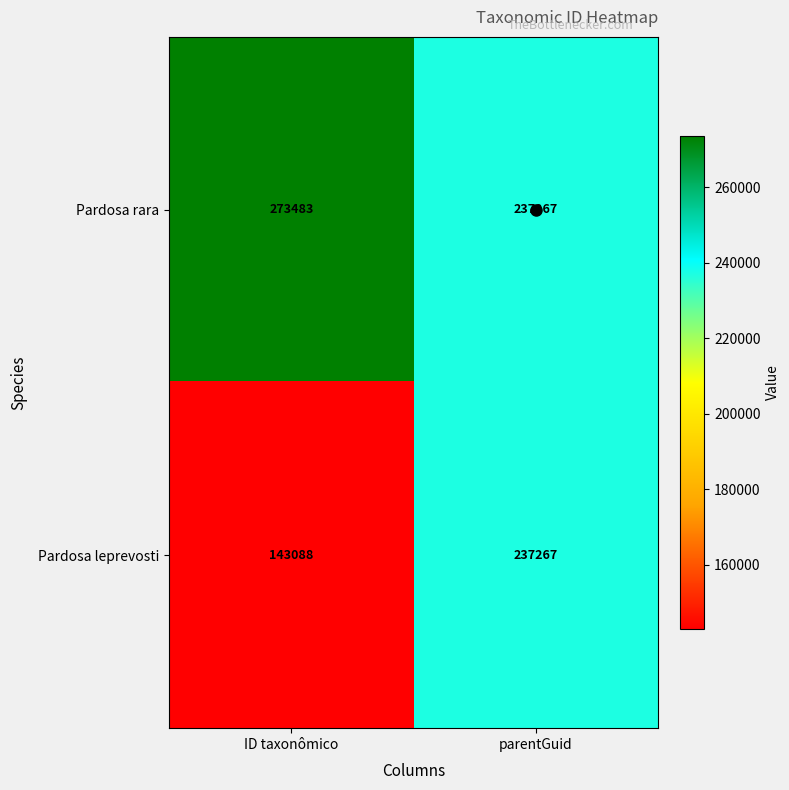

At how many categories does at least one series exceed 168131?

2